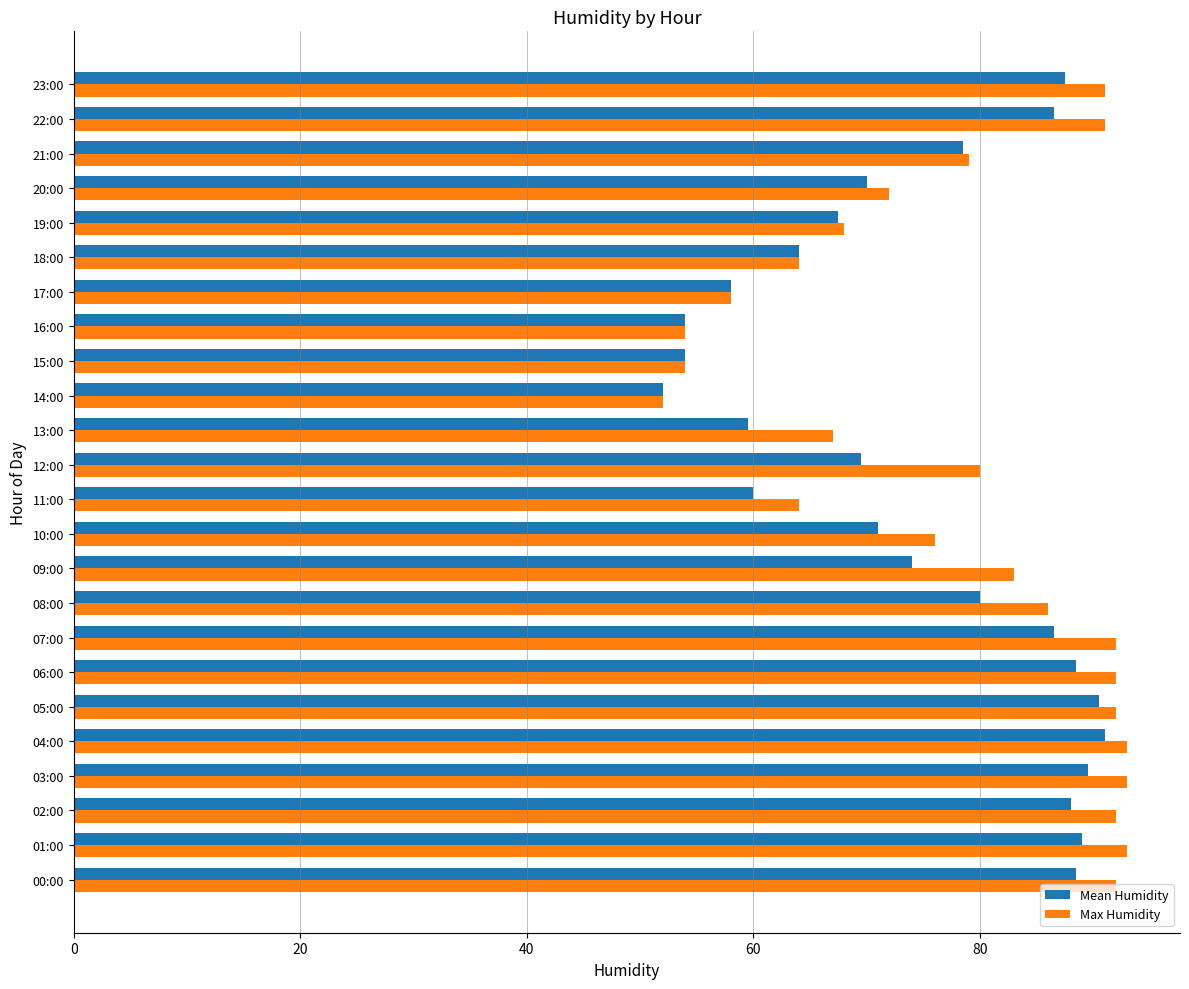

What is the maximum value shown in the chart?

93.0